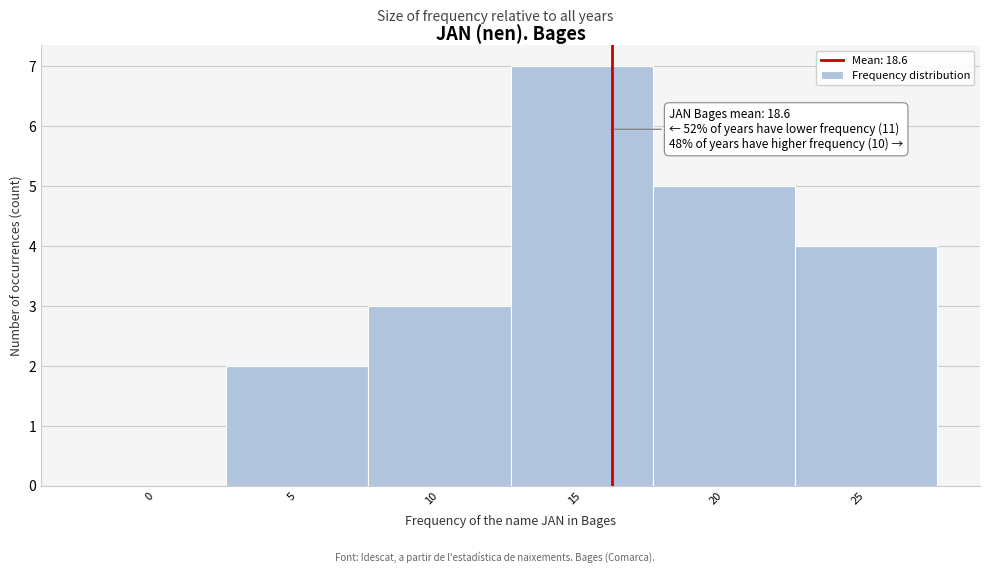

Reading left to right, list all the values displayed in this chart.

0=0	5=2	10=3	15=7	20=5	25=4